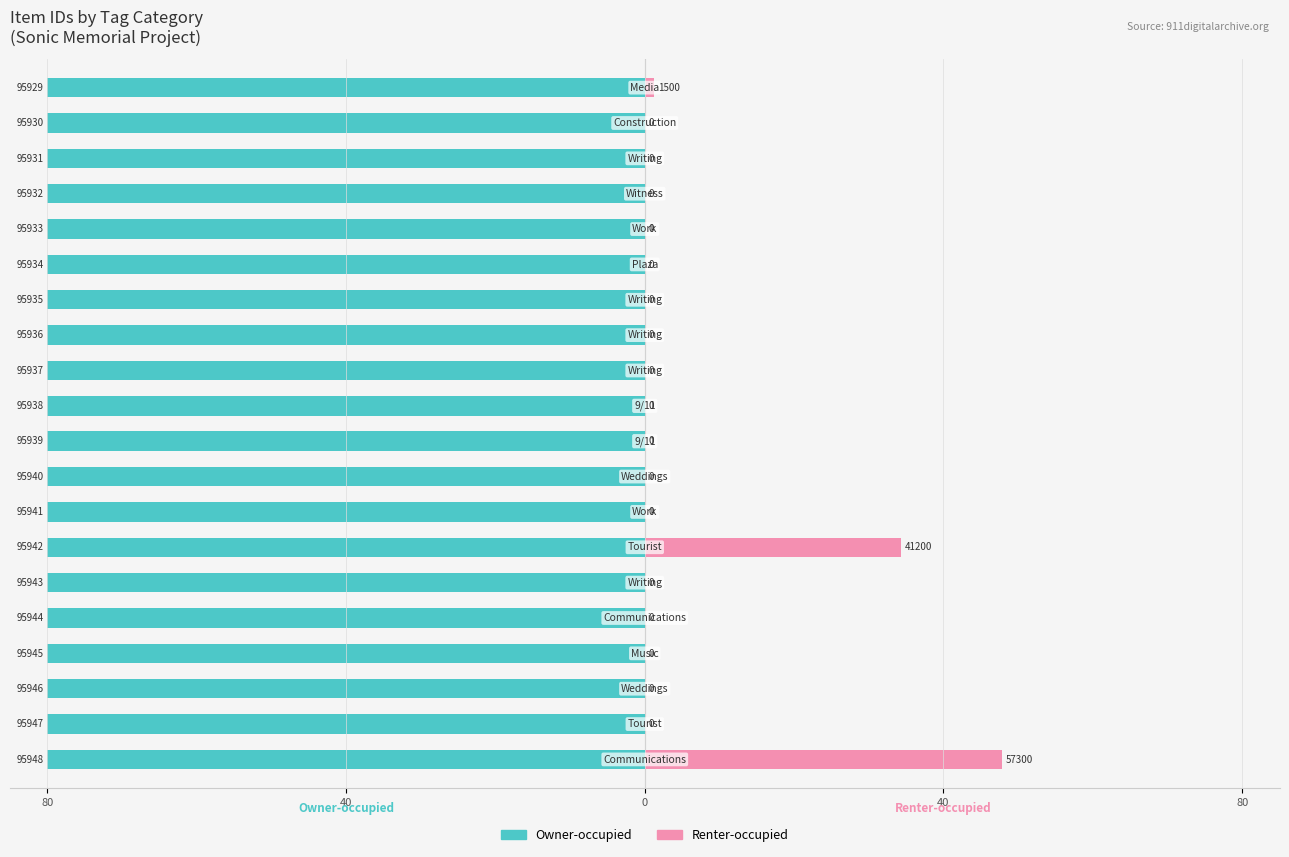

At how many categories does at least one series exceed -3?

20